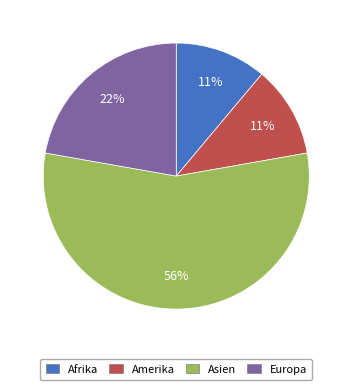

Which slice is the largest?

Asien